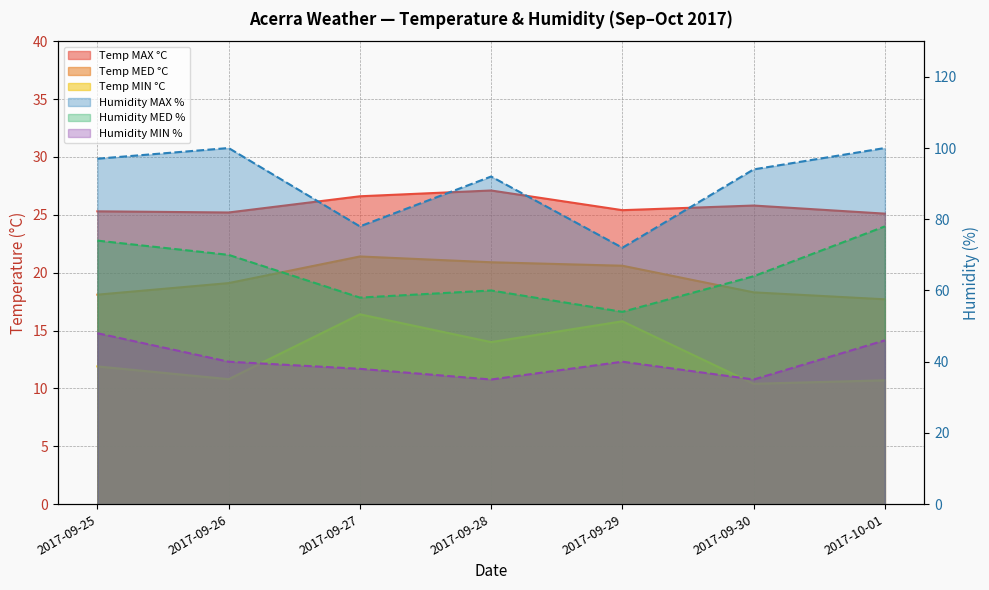

True or false: Temp MED °C and Humidity MIN % intersect in this chart.

False